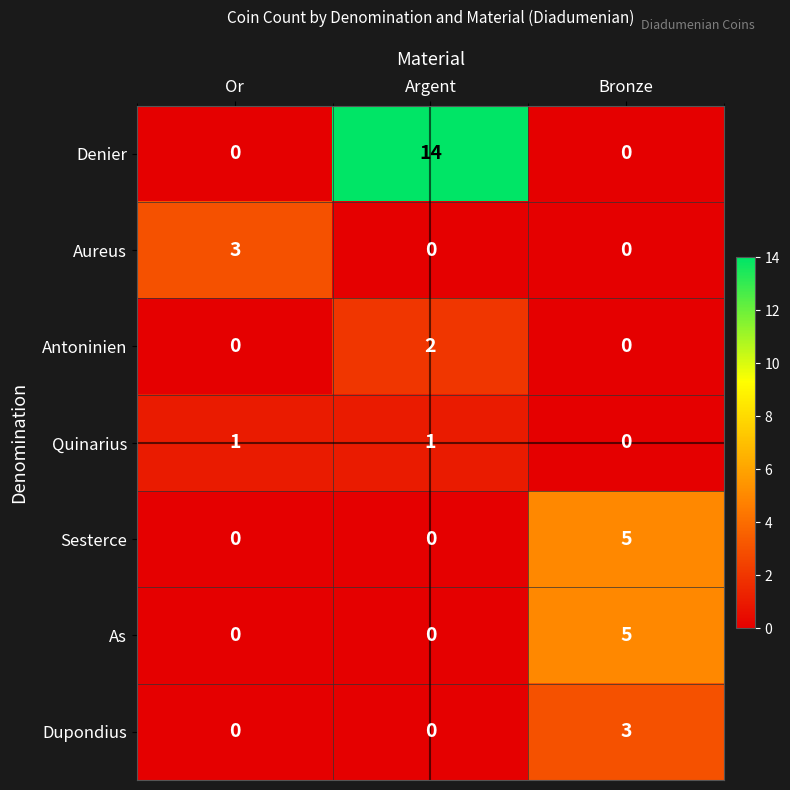

How many As values are between 0 and 5?

3